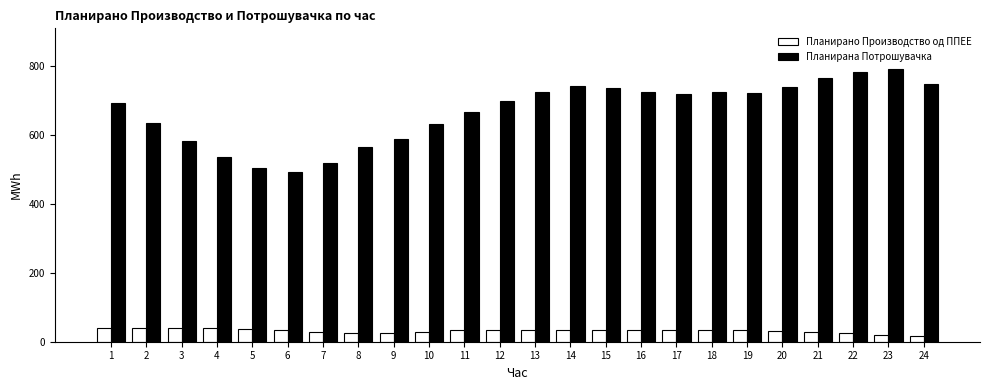

What is the difference between the Планирано Производство од ППЕЕ values at 12 and 6?

1.1